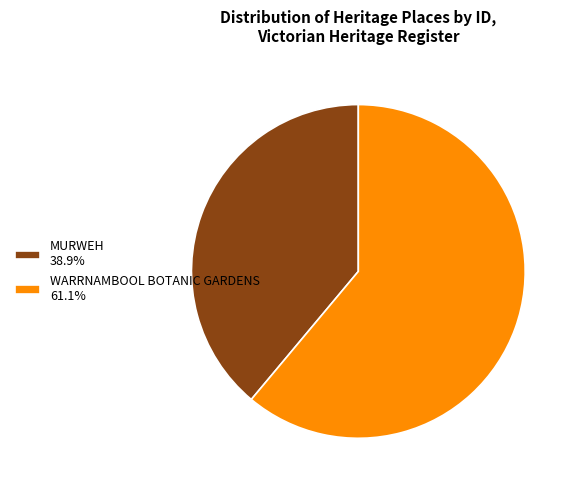

How many segments does this pie chart have?

2